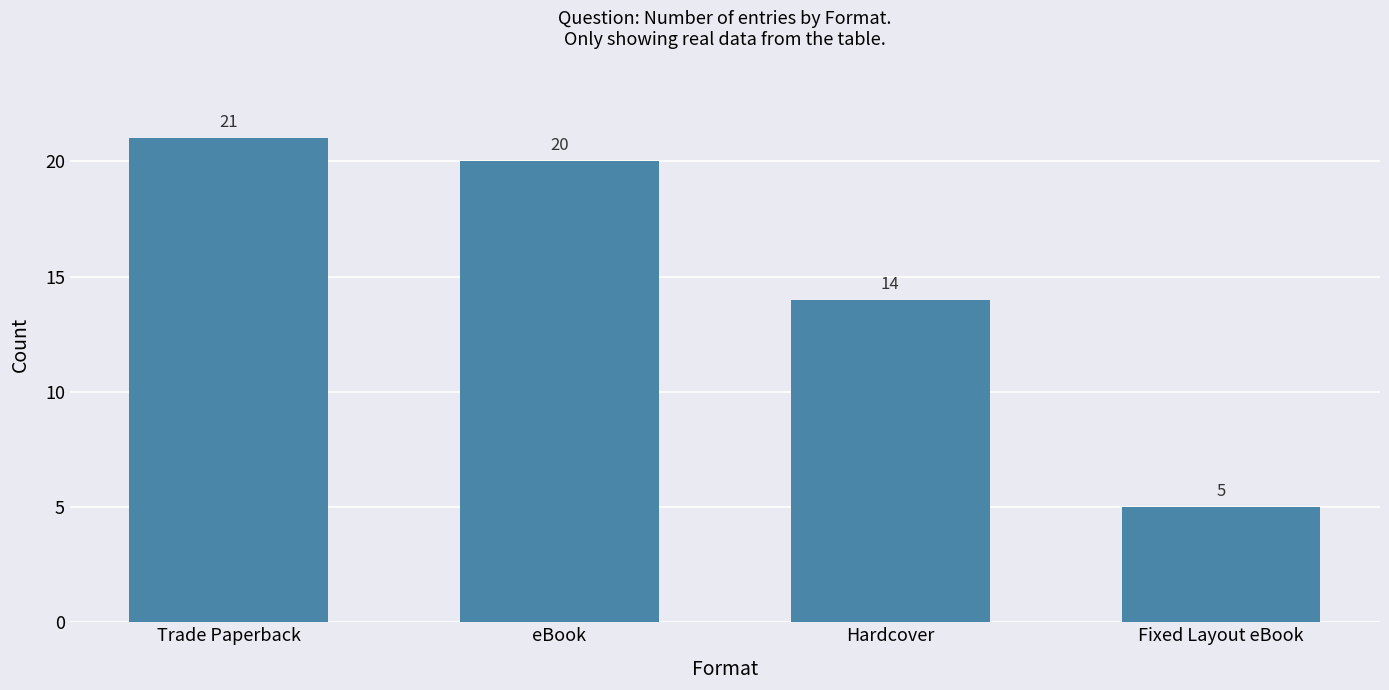

Reading left to right, transcribe all the data shown in this chart.

Trade Paperback=21	eBook=20	Hardcover=14	Fixed Layout eBook=5